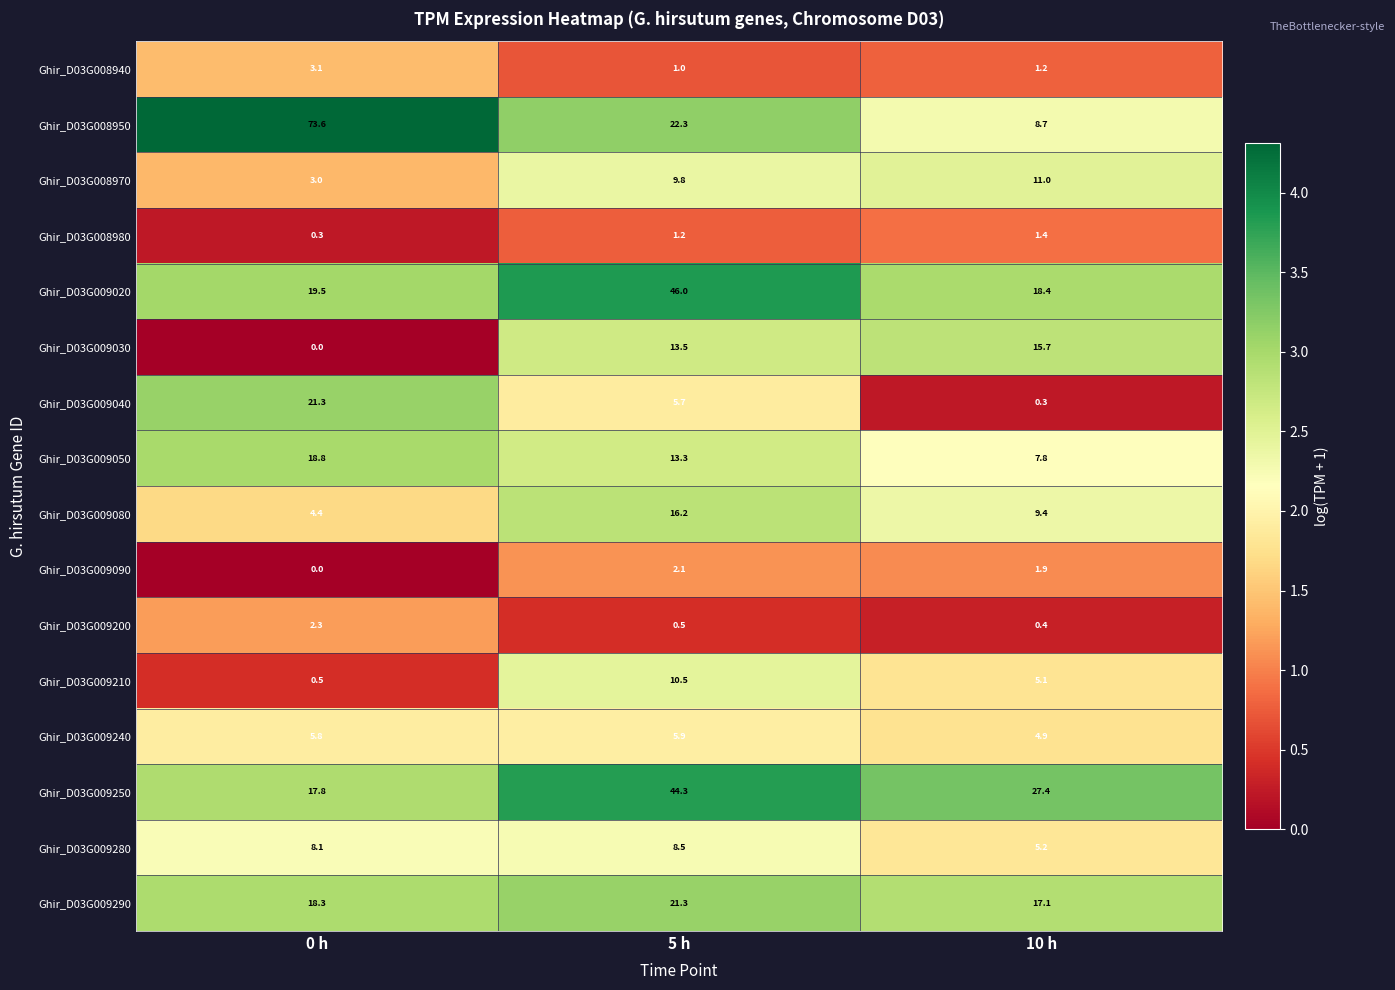

Which series has the widest spread of values?

Ghir_D03G008950